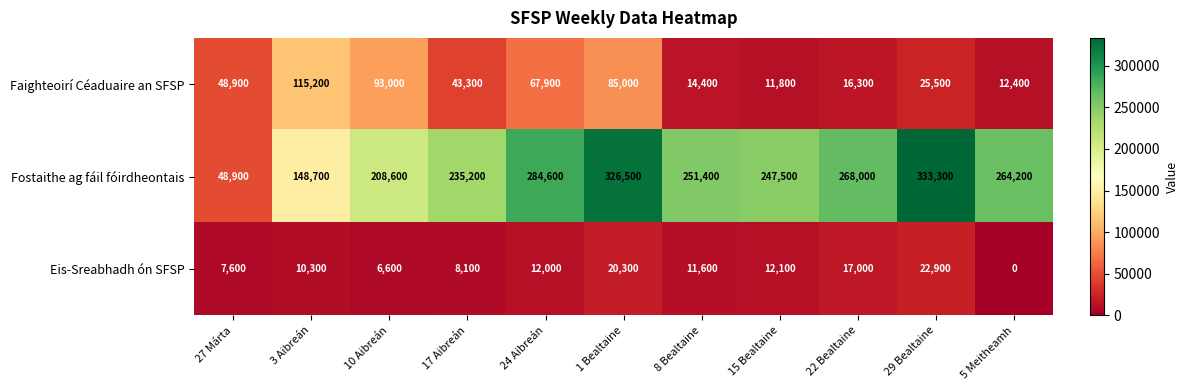

At how many categories does at least one series exceed 46358?

11